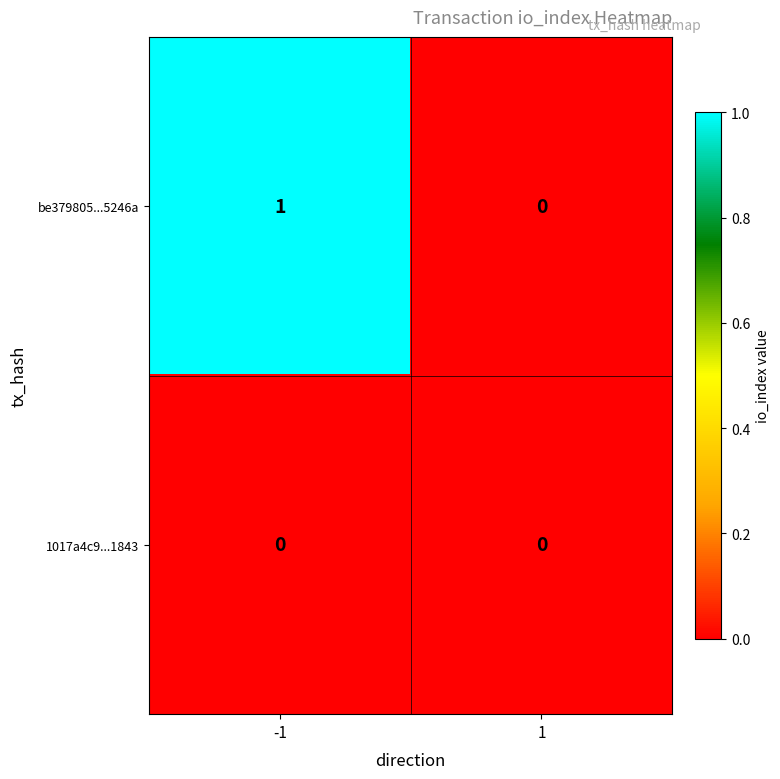

Reading left to right, extract all data points from this chart.

be379805...5246a: 1	0
1017a4c9...1843: 0	0